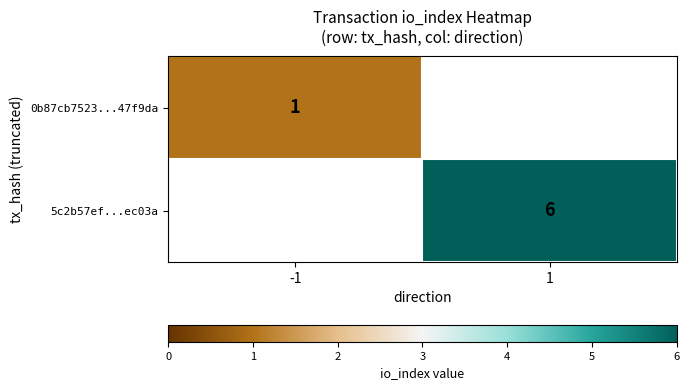

How many distinct data groups are displayed?

2